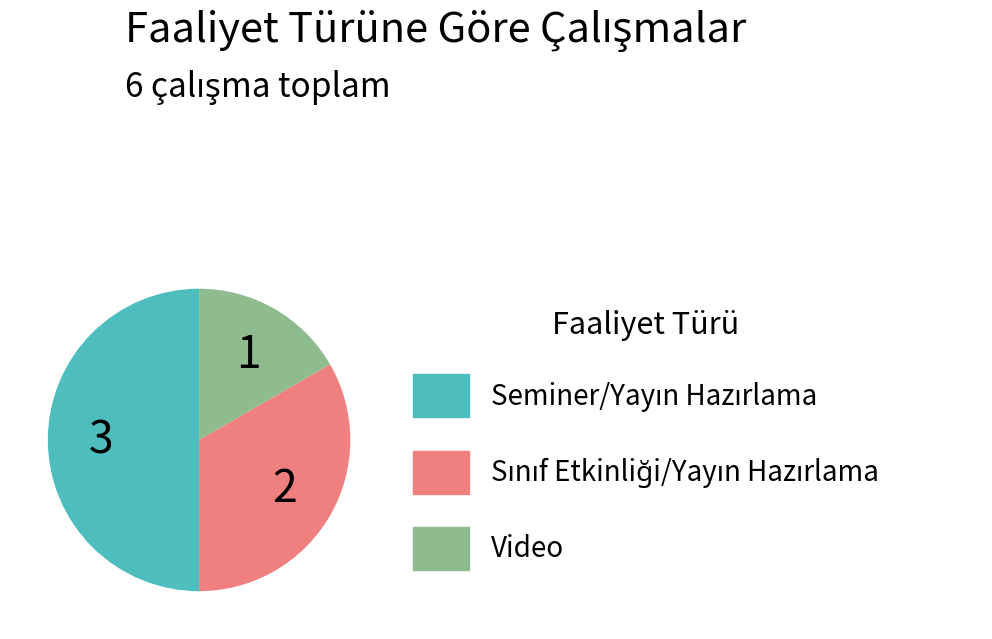

Is it true that Video is 17% of the pie?

True